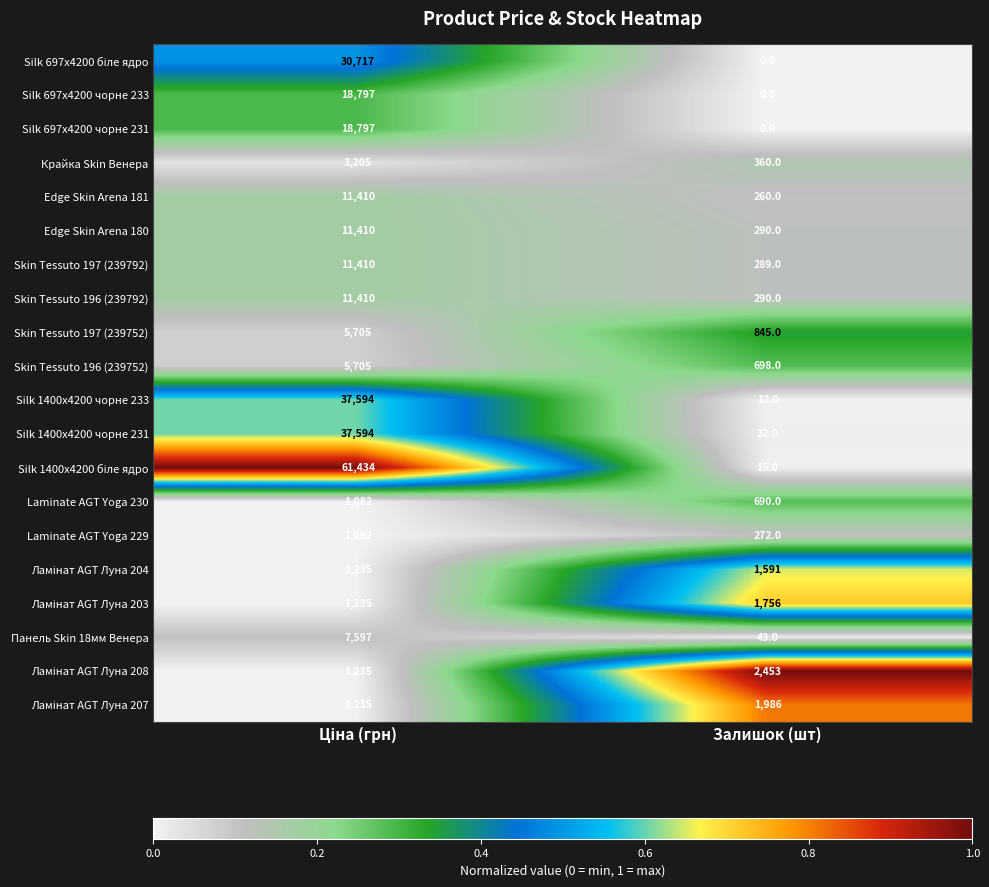

At which label does Skin Tessuto 196 (239792) reach its minimum?

Залишок (шт)